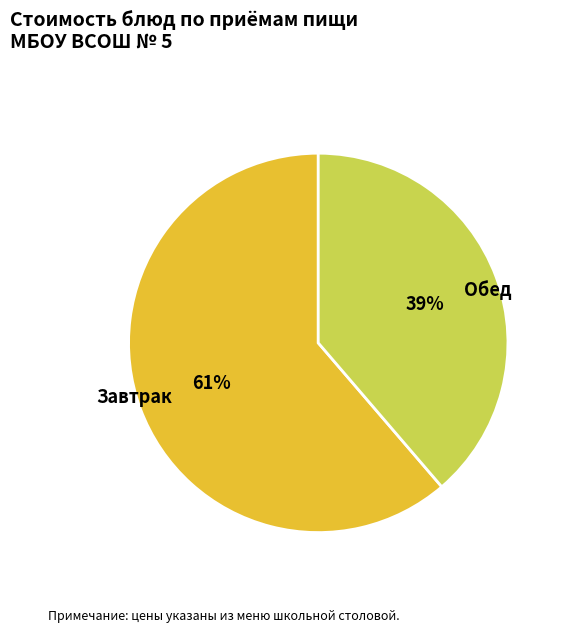

Which slice is the largest?

Завтрак